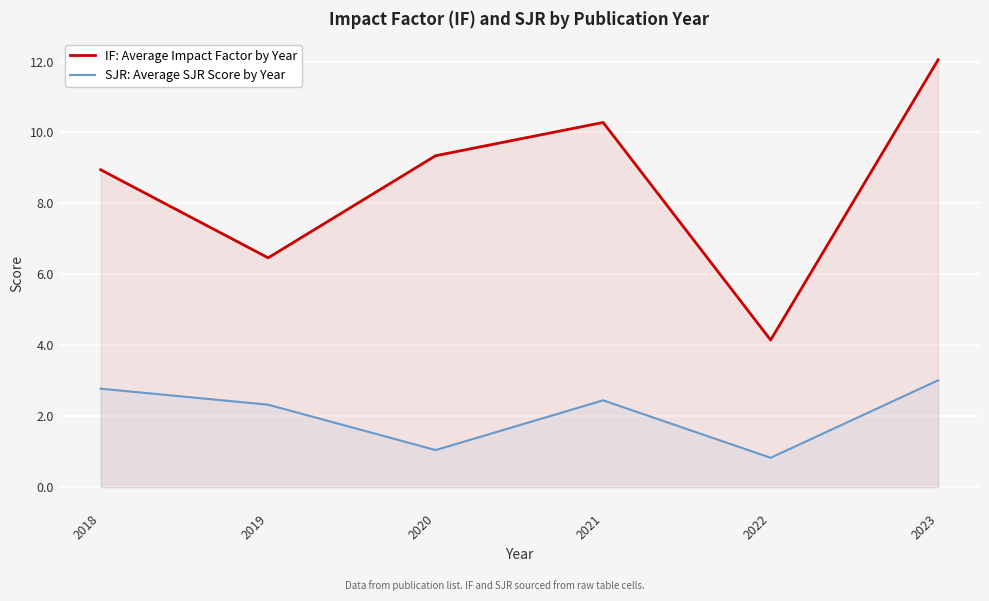

What is the difference between the IF: Average Impact Factor by Year values at 2022 and 2020?

5.2